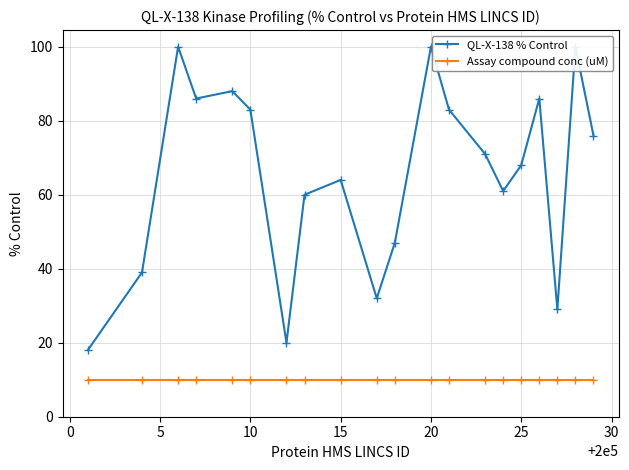

Which series has the largest range (max minus min)?

QL-X-138 % Control